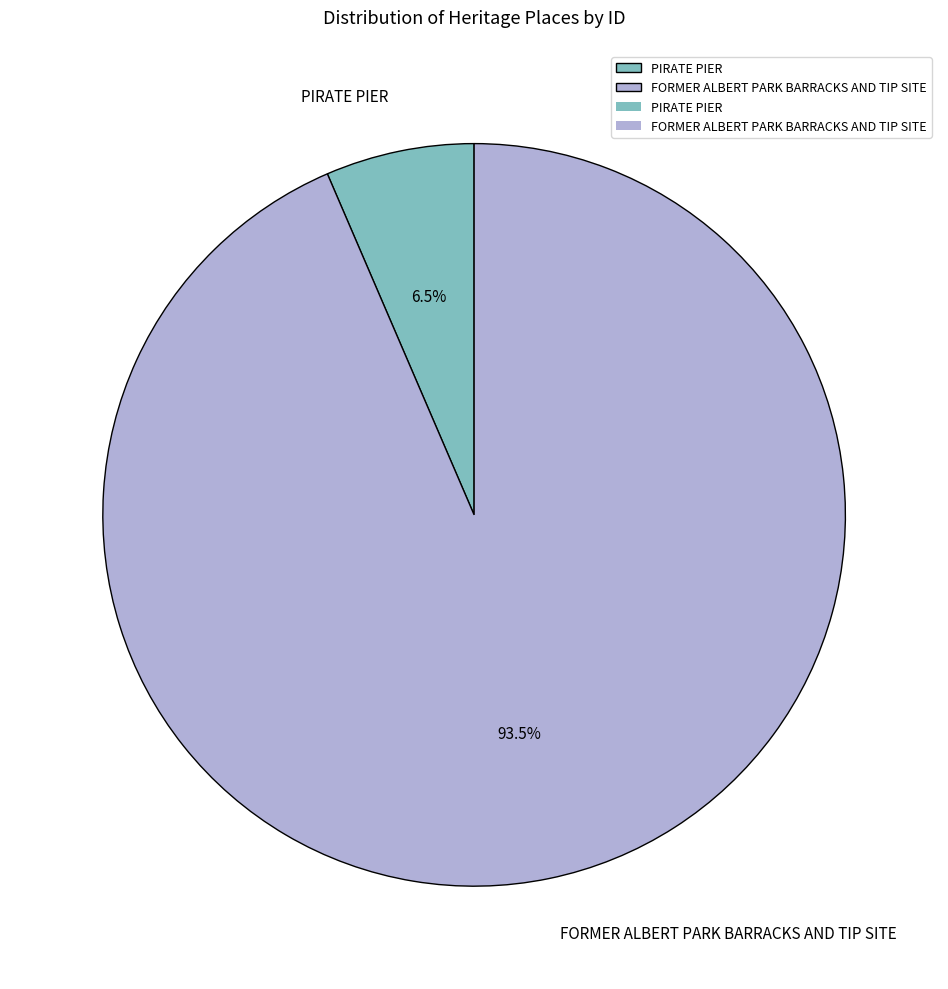

Which category has the biggest portion of the pie?

FORMER ALBERT PARK BARRACKS AND TIP SITE